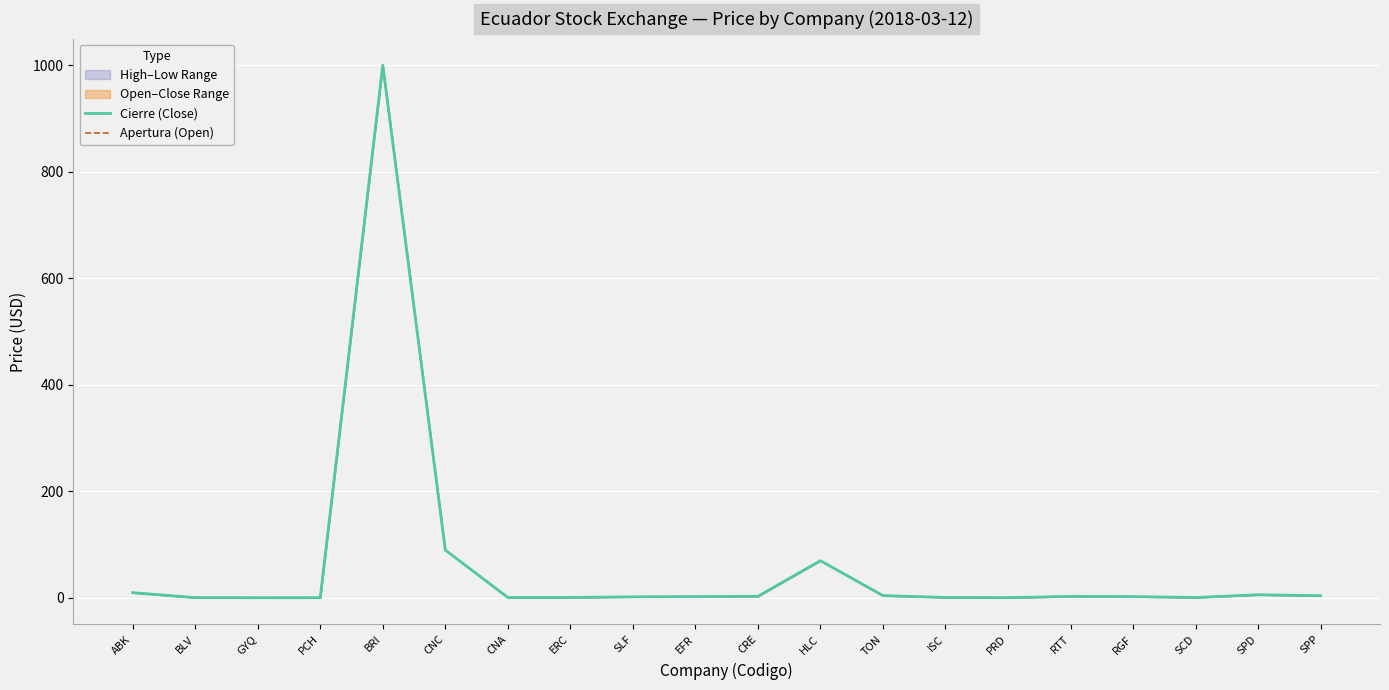

Reading left to right, what are all the values shown in this chart?

Cierre (Close): 10.0	0.7	0.5	0.5	1000.0	90.0	1.0	1.0	2.2	2.6	3.1	70.0	4.5	1.0	0.6	3.0	2.6	0.9	6.0	4.2
Apertura (Open): 10.0	0.7	0.5	0.5	1000.0	90.0	1.0	1.0	2.2	2.6	3.1	70.0	4.5	1.0	0.6	3.0	2.6	0.9	6.0	4.2